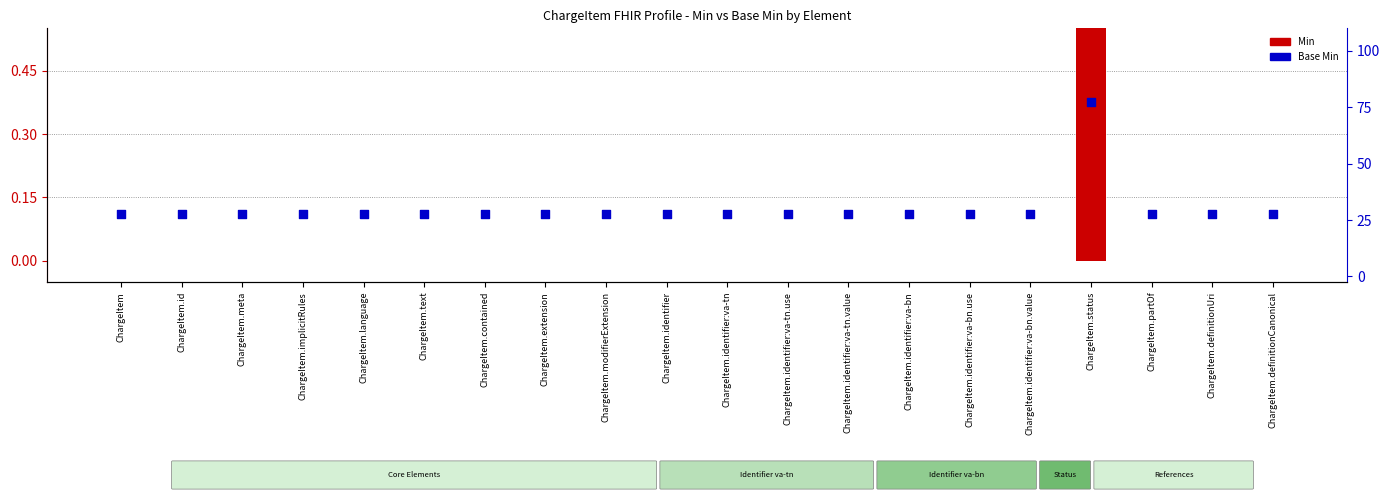

Is the value of Min at ChargeItem.definitionCanonical greater than the value of Base Min at ChargeItem?

No